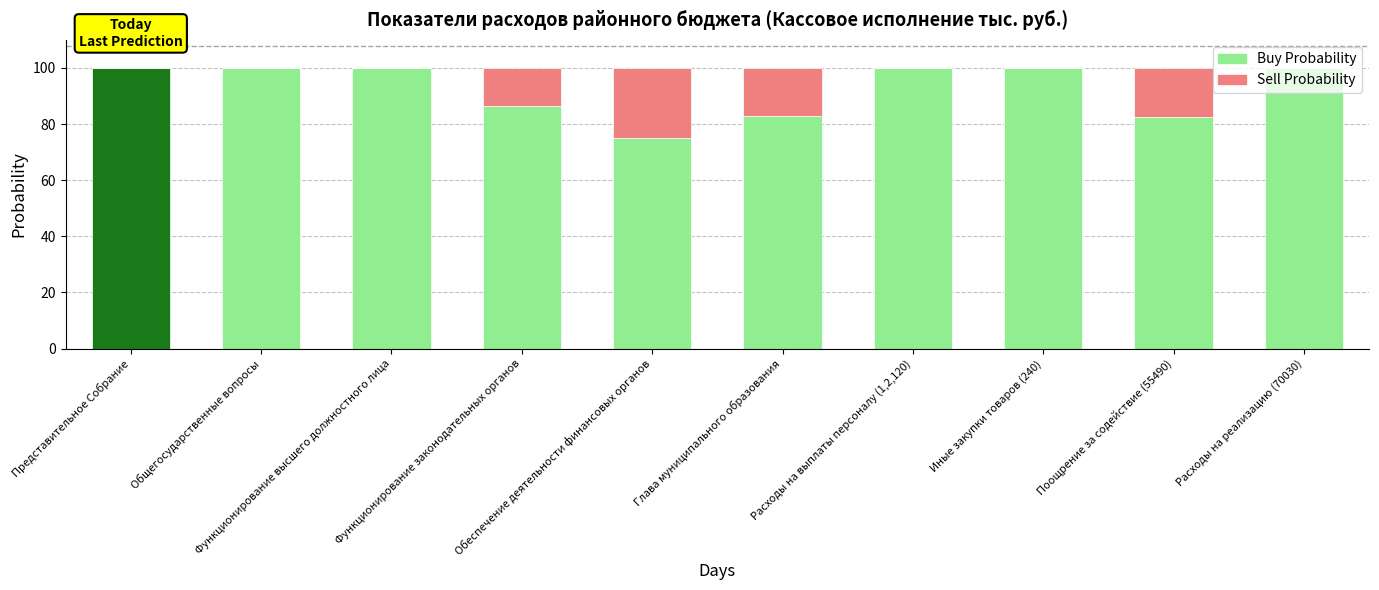

What is the sum of the Buy Probability values at Функционирование высшего должностного лица and Глава муниципального образования?

182.9